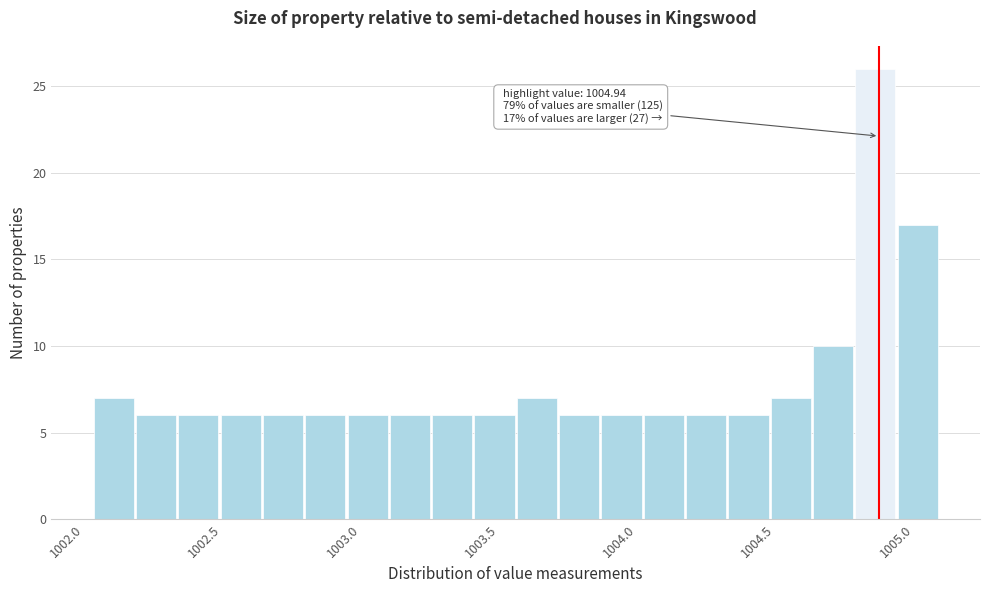

Read against the x-axis, roughly where is the centre of the tallest bar?

1004.95